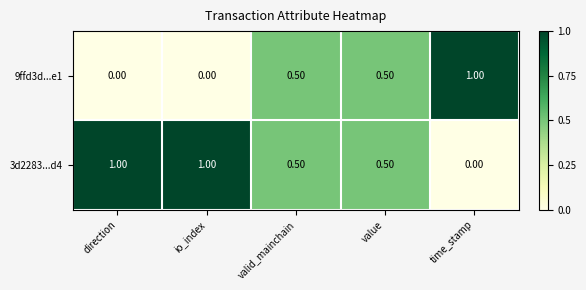

What is the difference between the highest and lowest values at io_index?

1.0